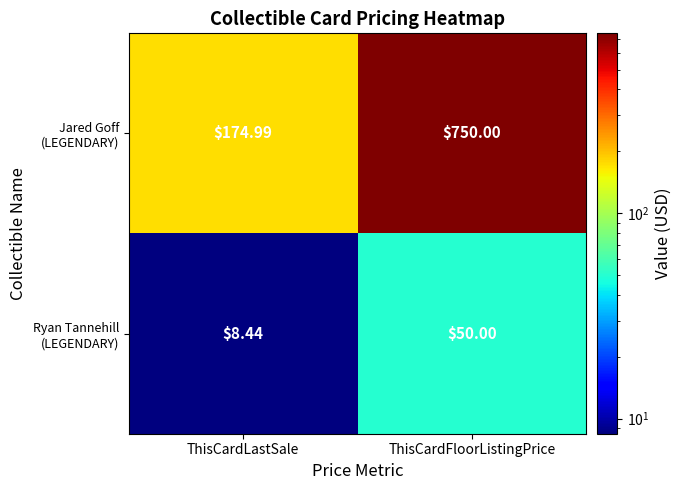

At which category does the chart reach its minimum across all series?

ThisCardLastSale